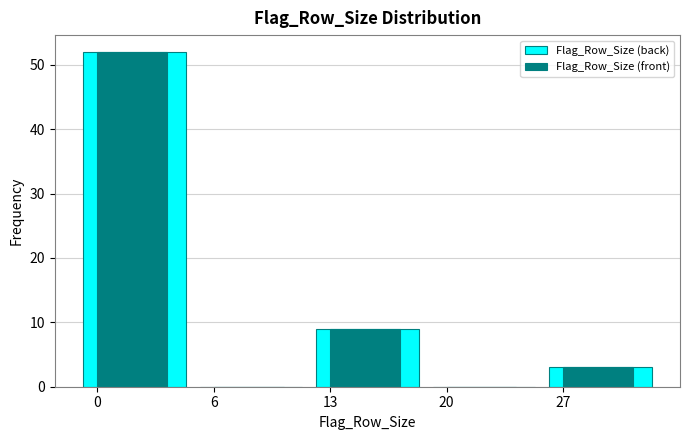

Reading left to right, what are all the values shown in this chart?

Flag_Row_Size (back): 0=52	6=0	13=9	20=0	27=3
Flag_Row_Size (front): 0=52	6=0	13=9	20=0	27=3